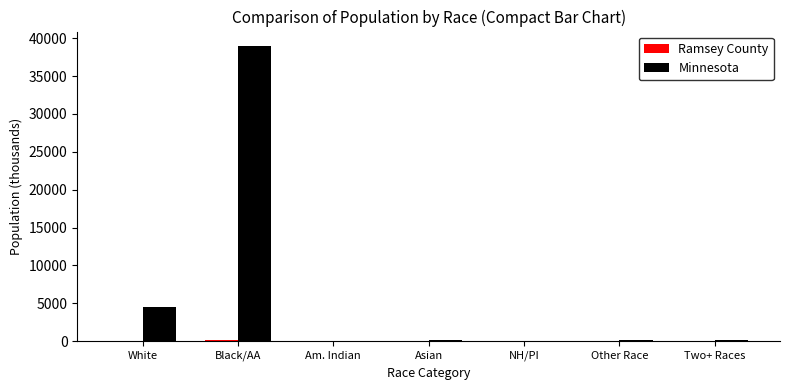

Where is Minnesota nearest to the value 19465?

White